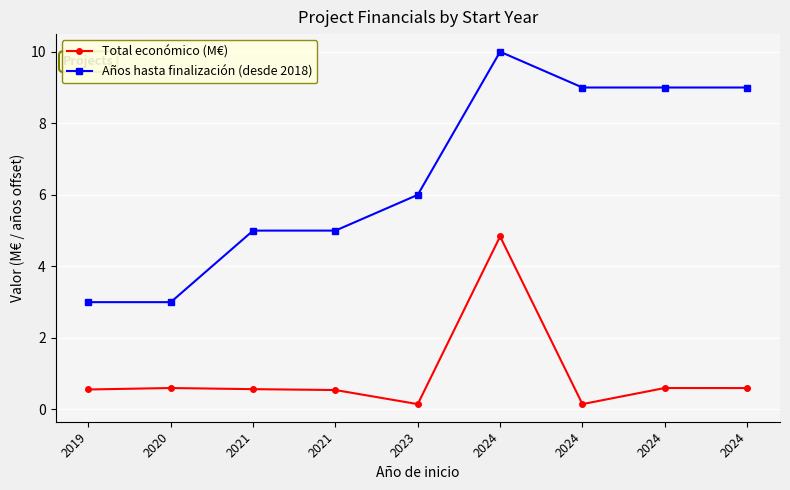

Rank the categories by Años hasta finalización (desde 2018) value from highest to lowest.

2024, 2024, 2024, 2024, 2023, 2021, 2021, 2019, 2020